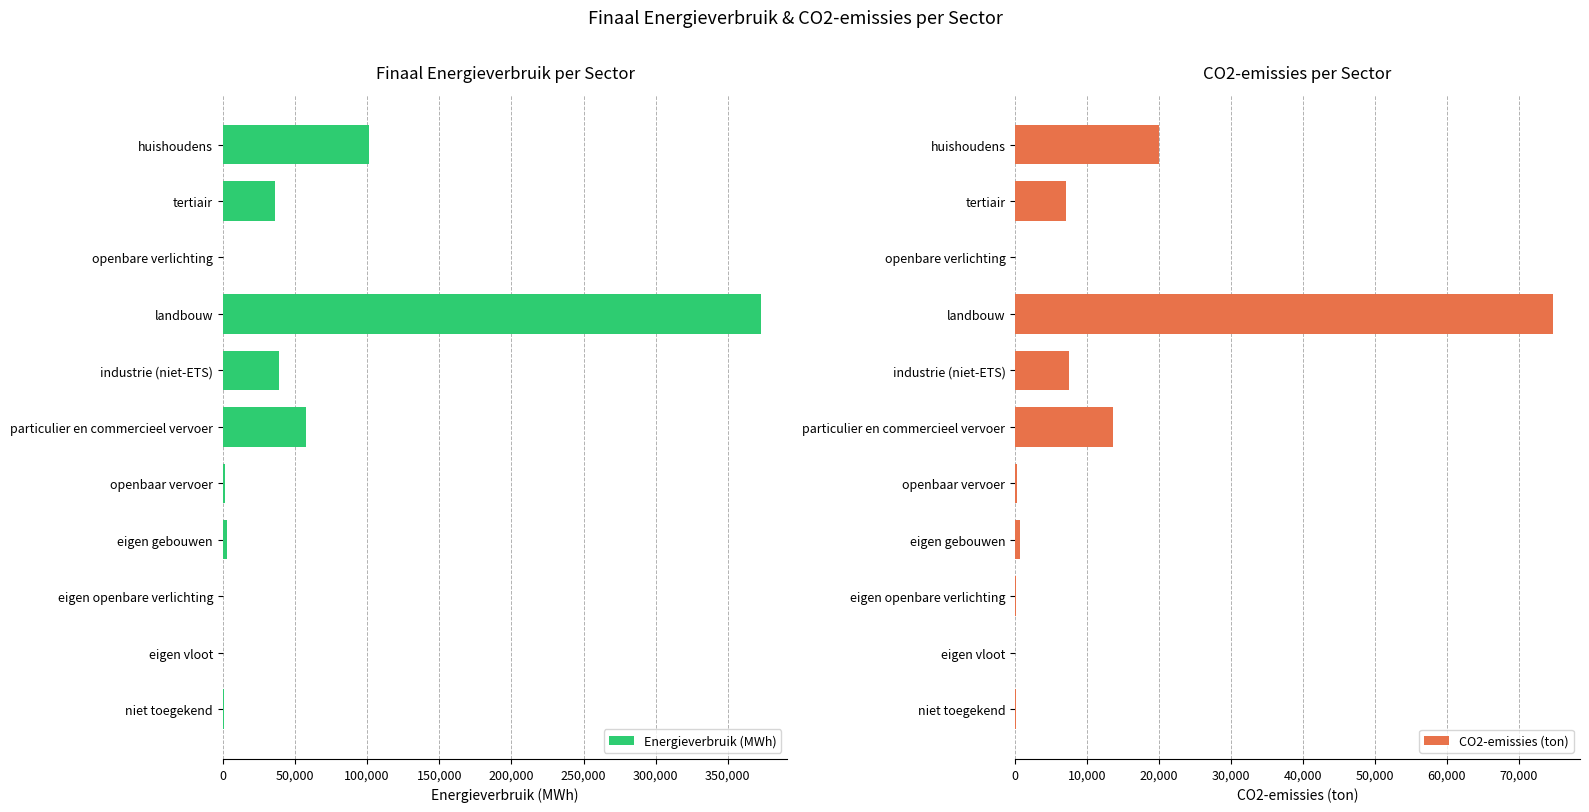

How many values in Energieverbruik (MWh) are above zero?

9